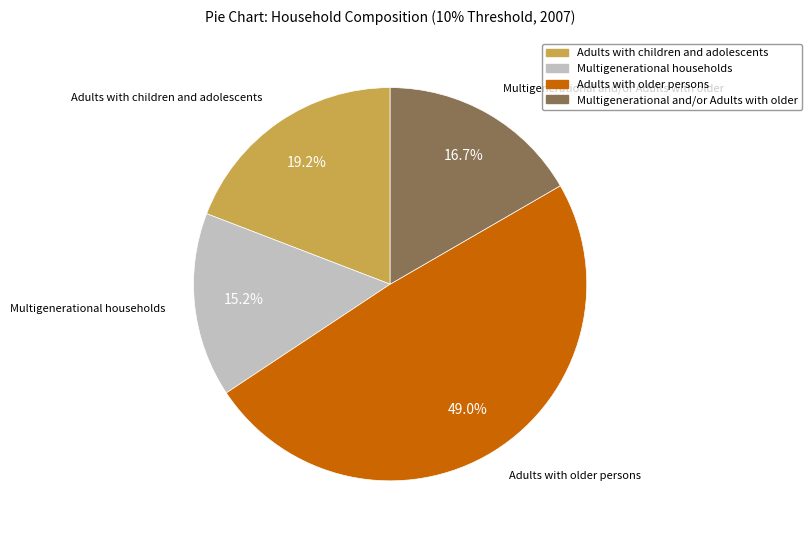

What percentage is the Multigenerational and/or Adults with older slice, to the nearest percent?

17%